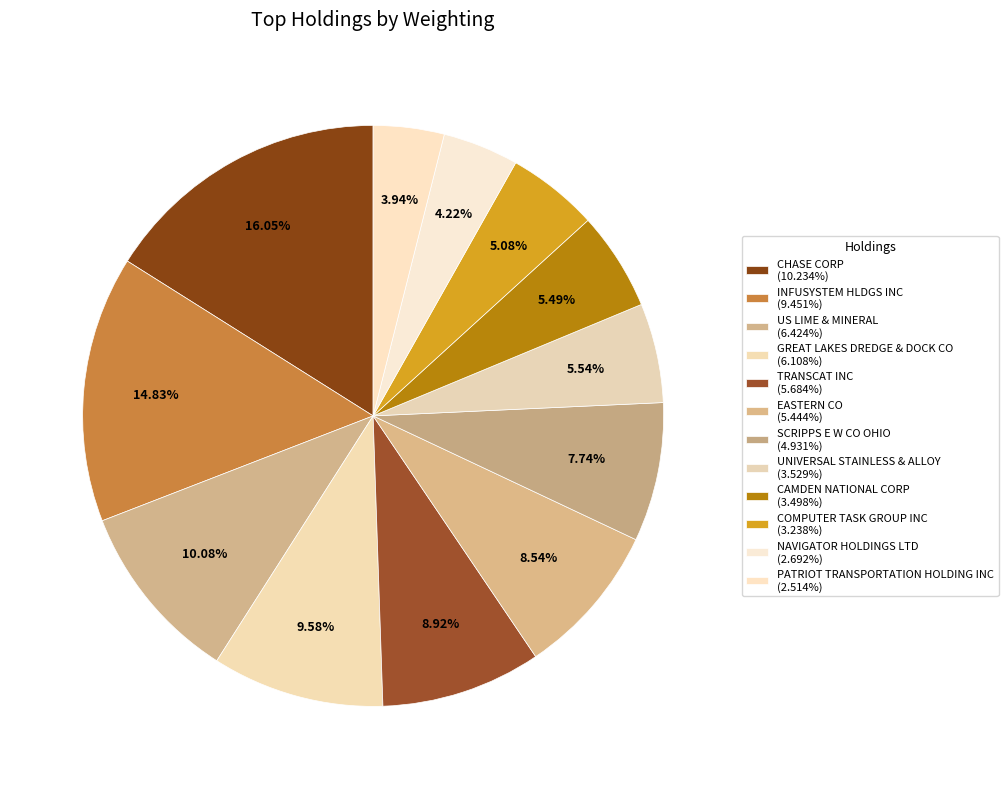

Does COMPUTER TASK GROUP INC account for over 50% of the chart?

No